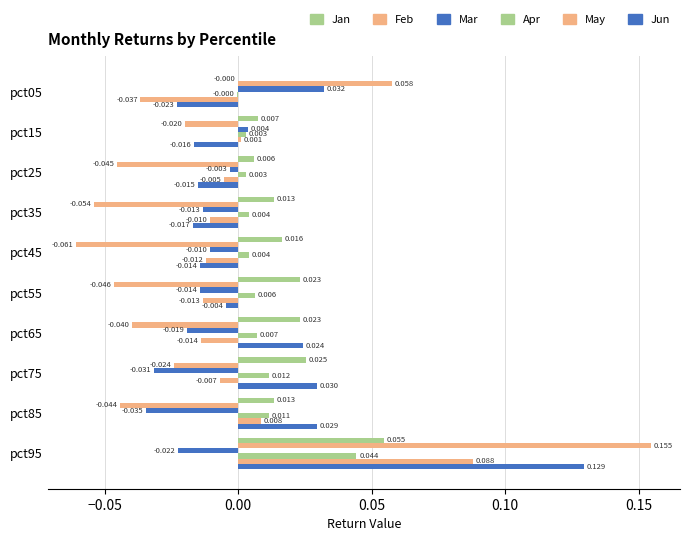

Count the number of categories in the chart.

10